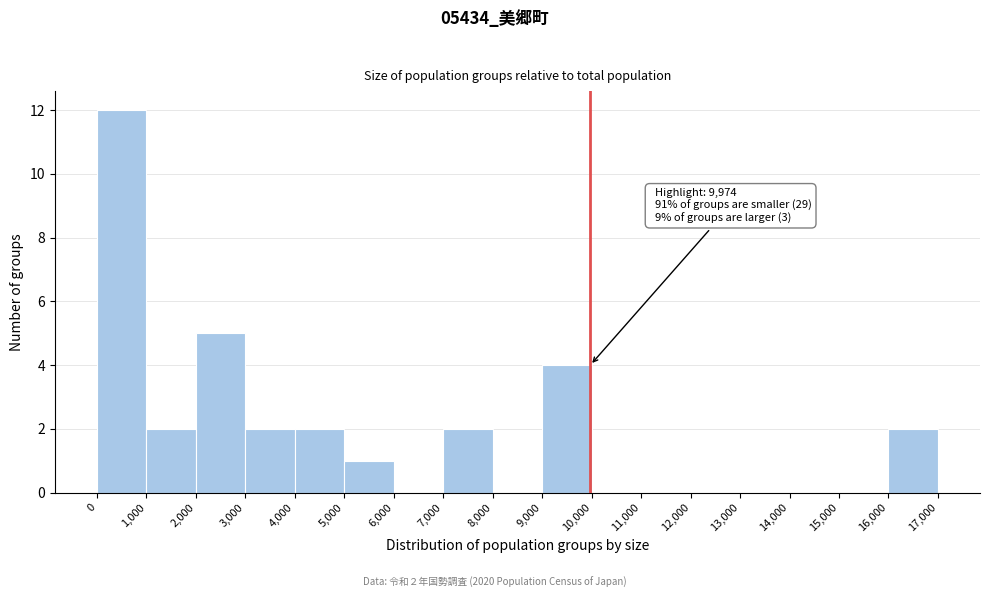

Which range on the x-axis has the tallest bar?

0 to 1,000